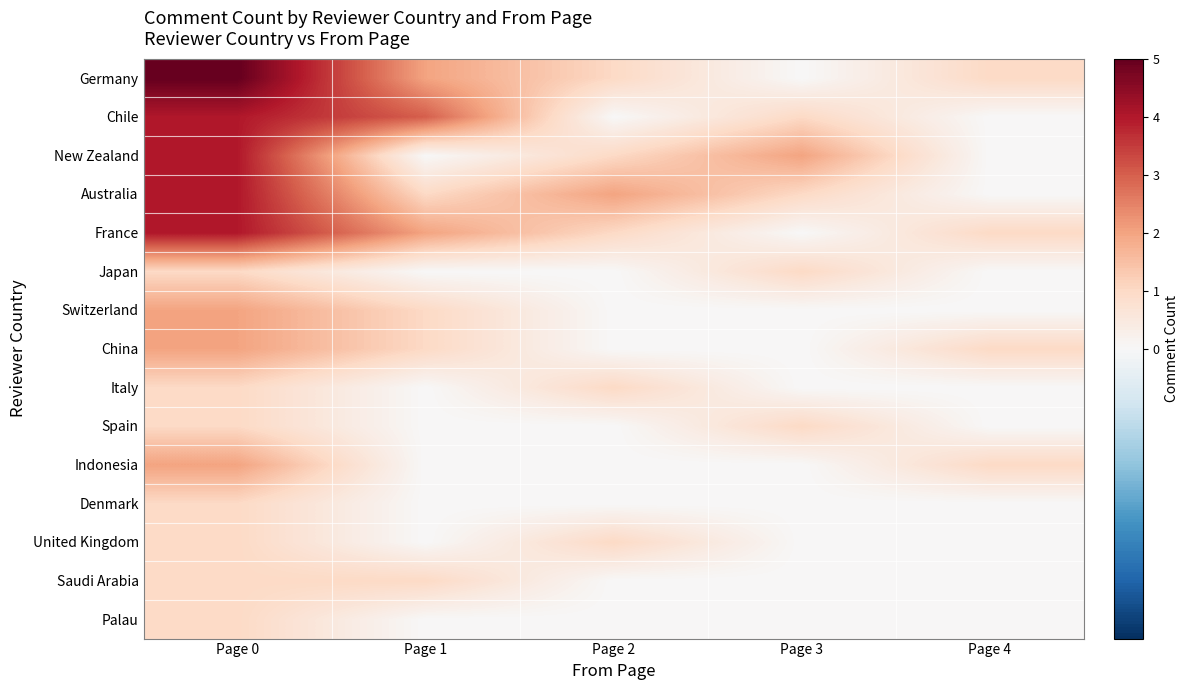

At which category is the sum across all series the highest?

Page 0